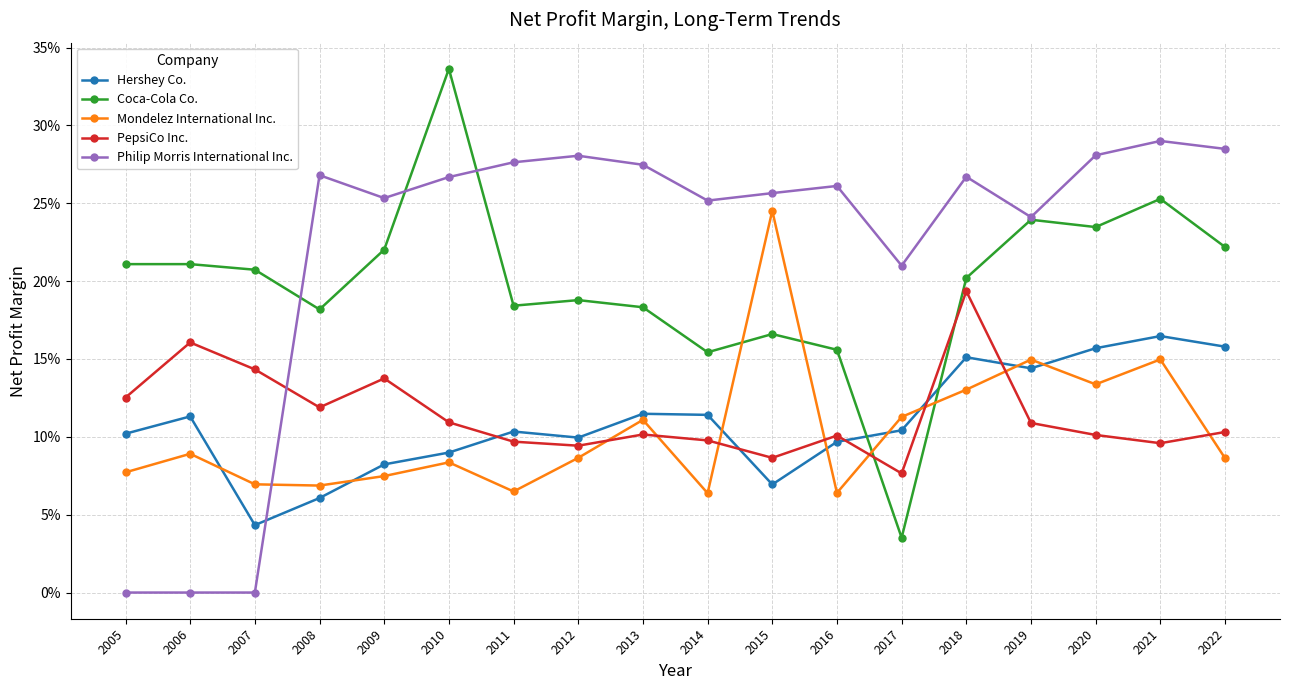

What is the maximum value shown in the chart?

0.3